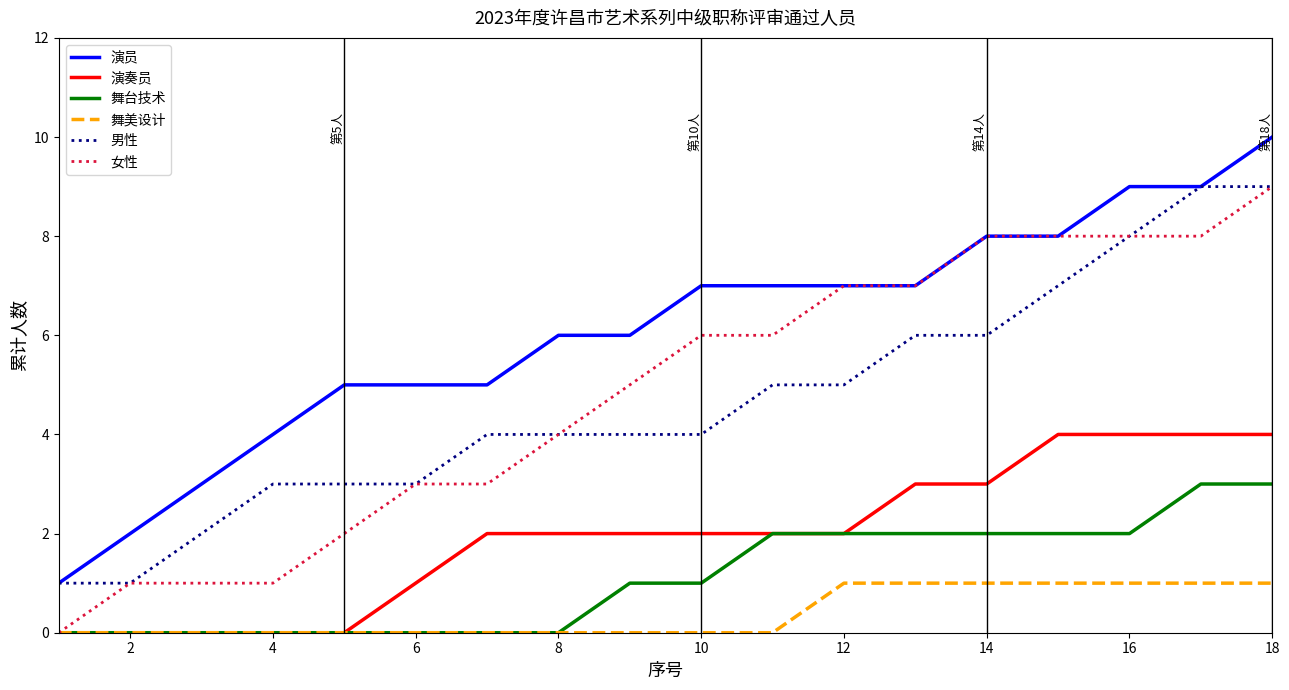

What is the maximum value for 演员?

10